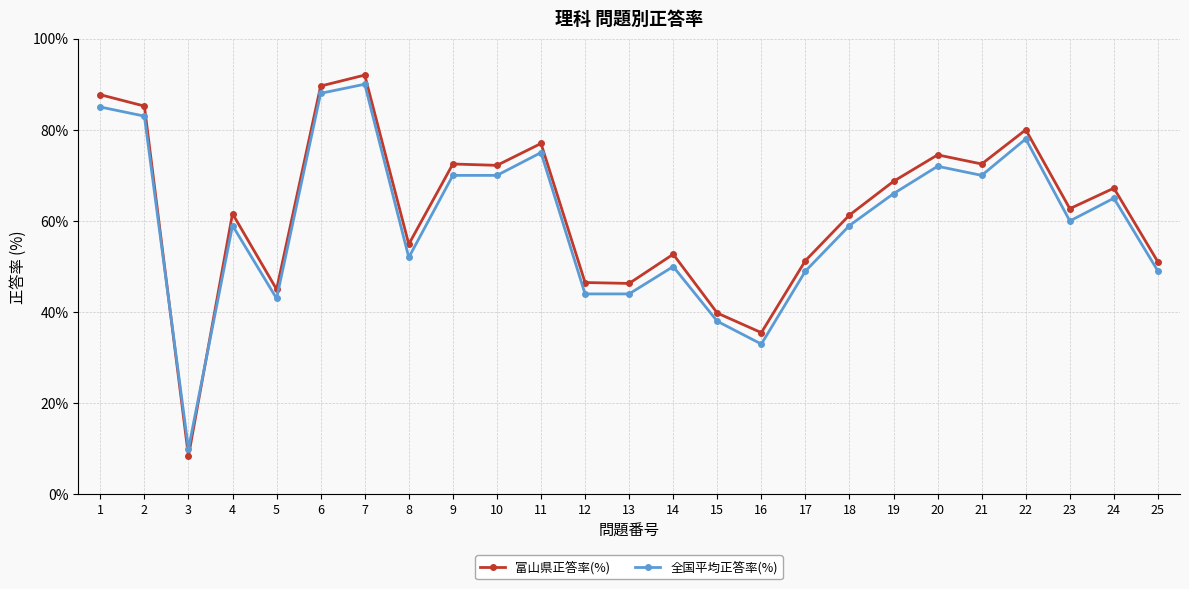

Is it true that 富山県正答率(%) equals 70.4 at 14?

False